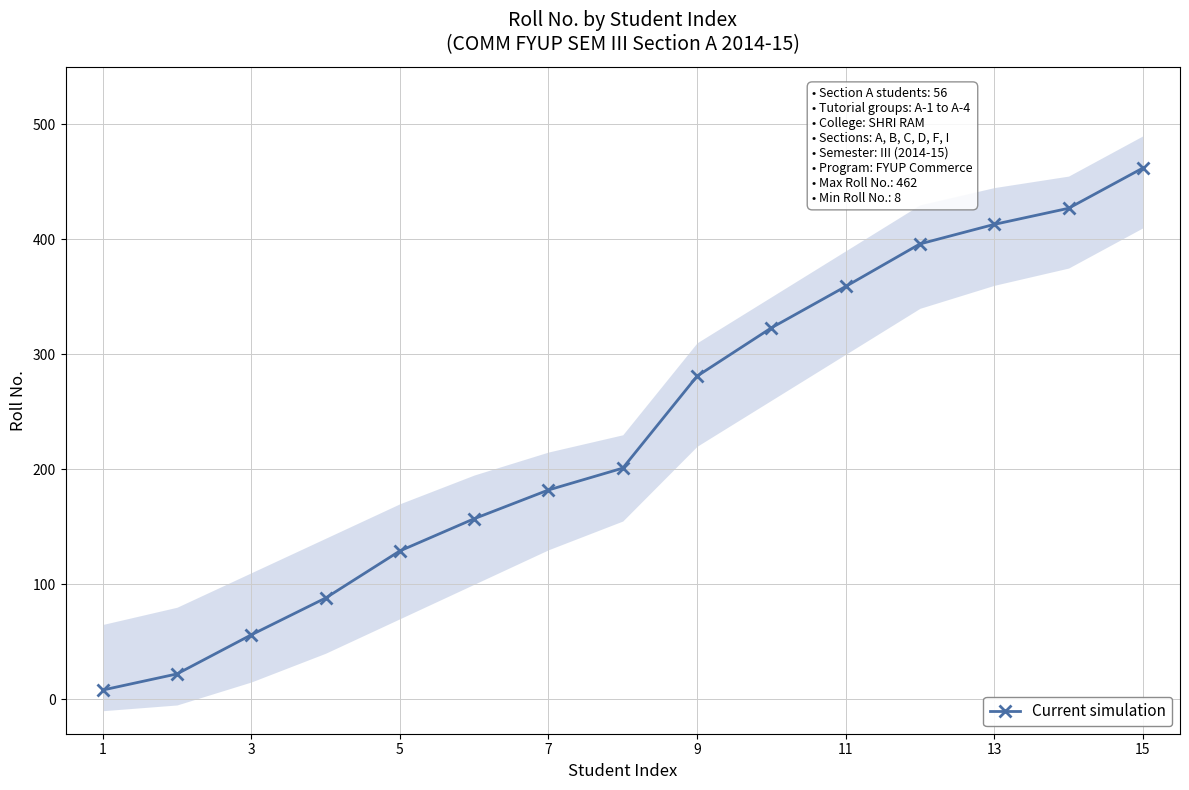

What is the average value?

234